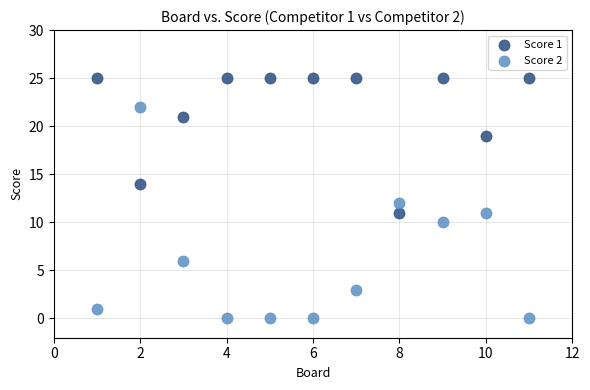

What are all the series names shown in the legend?

Score 1, Score 2